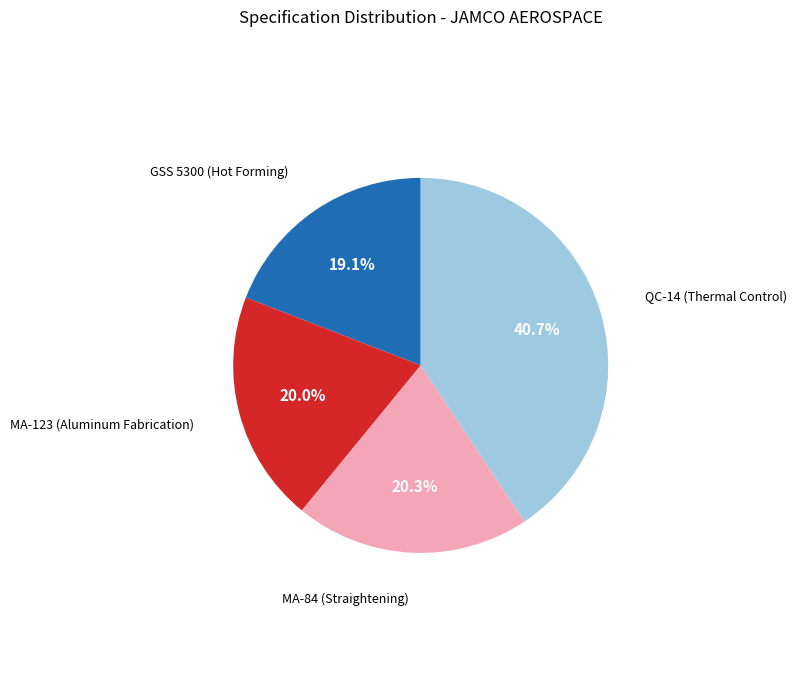

Does QC-14 (Thermal Control) represent more than half of the total?

No